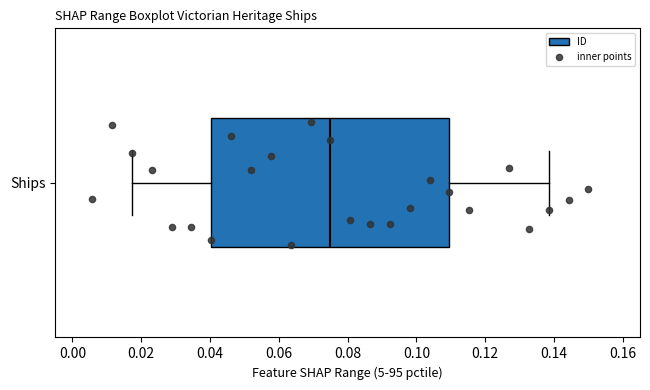

Where does the median line of the box for Ships sit on the x-axis? The values are not printed on the chart, so give them approximately, as read against the axis.

0.076